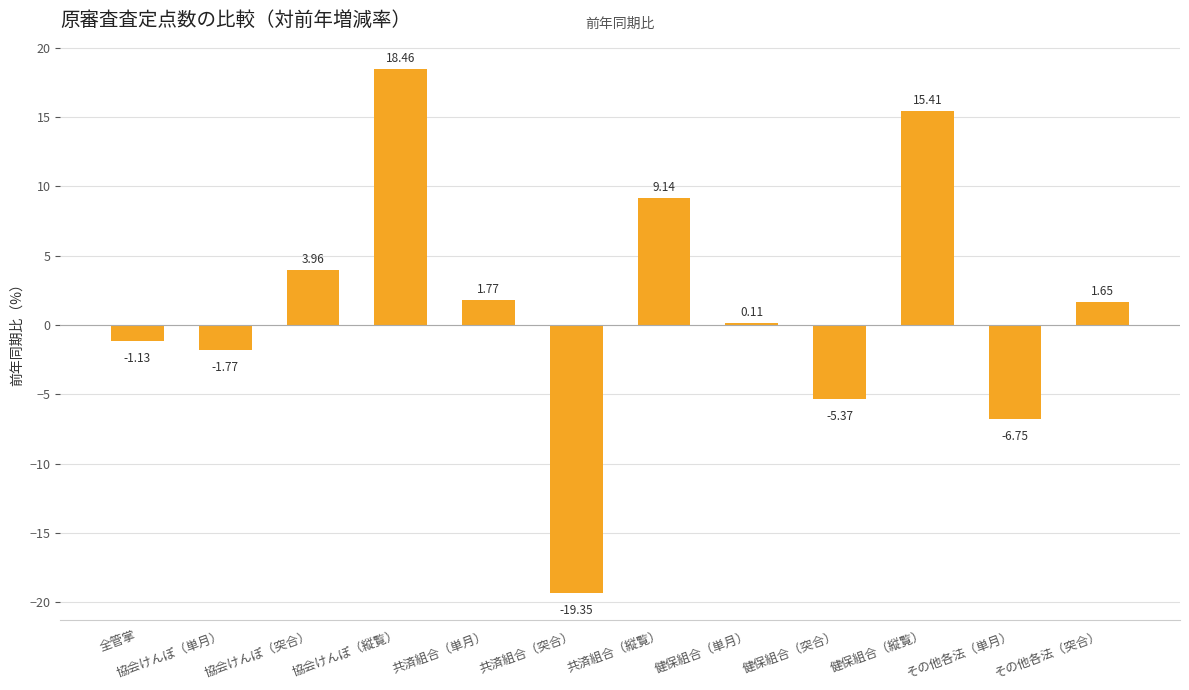

What is the average value?

1.3